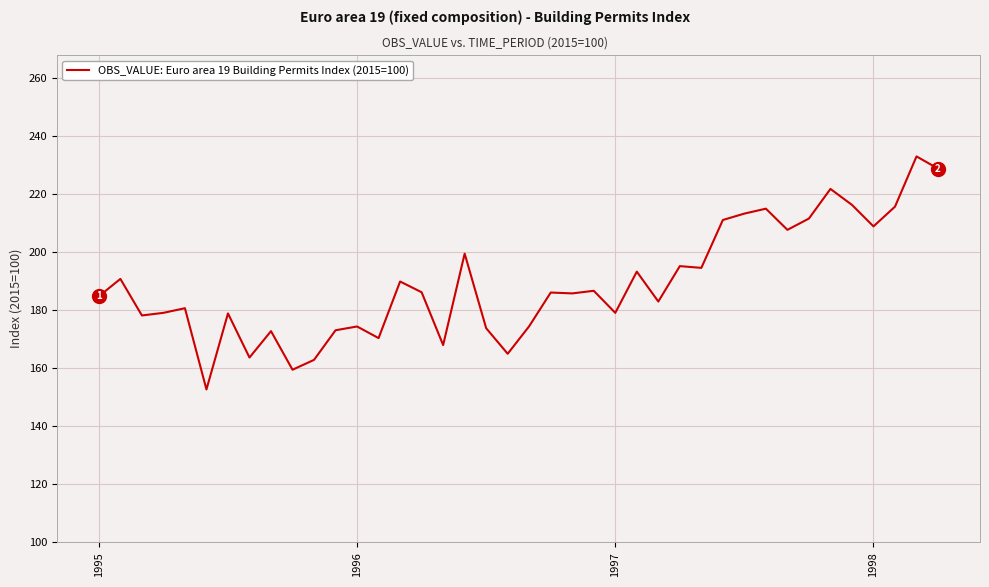

What is the minimum value shown in the chart?

152.7